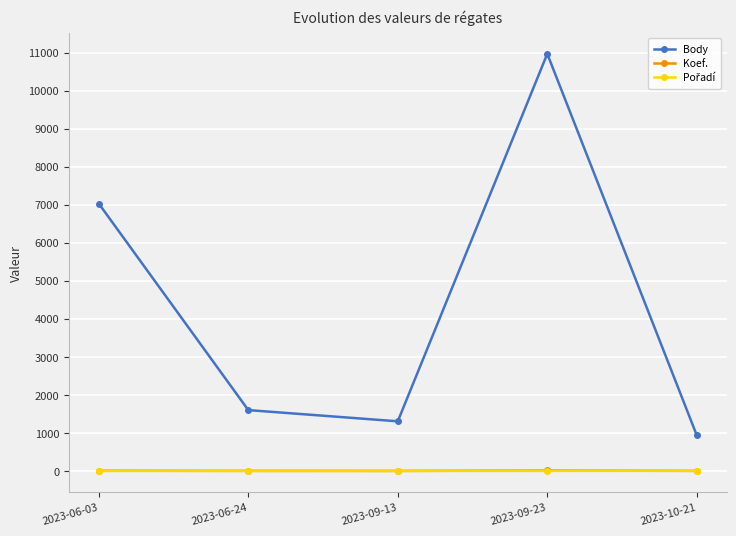

What is the label of the 2nd point from the left?

2023-06-24